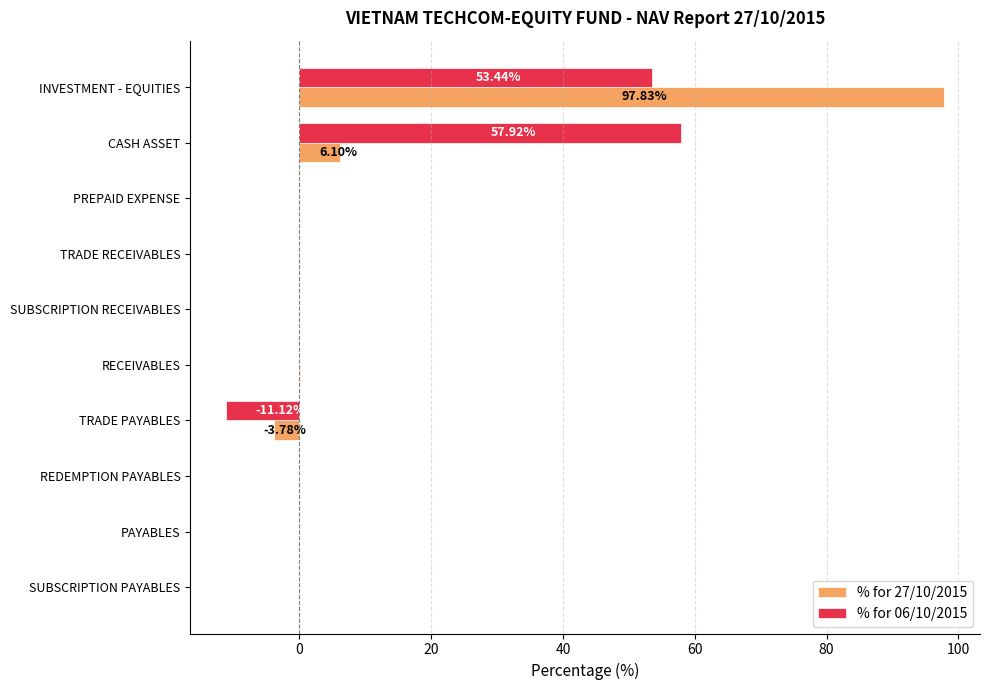

At which label is % for 27/10/2015 closest to 47?

CASH ASSET